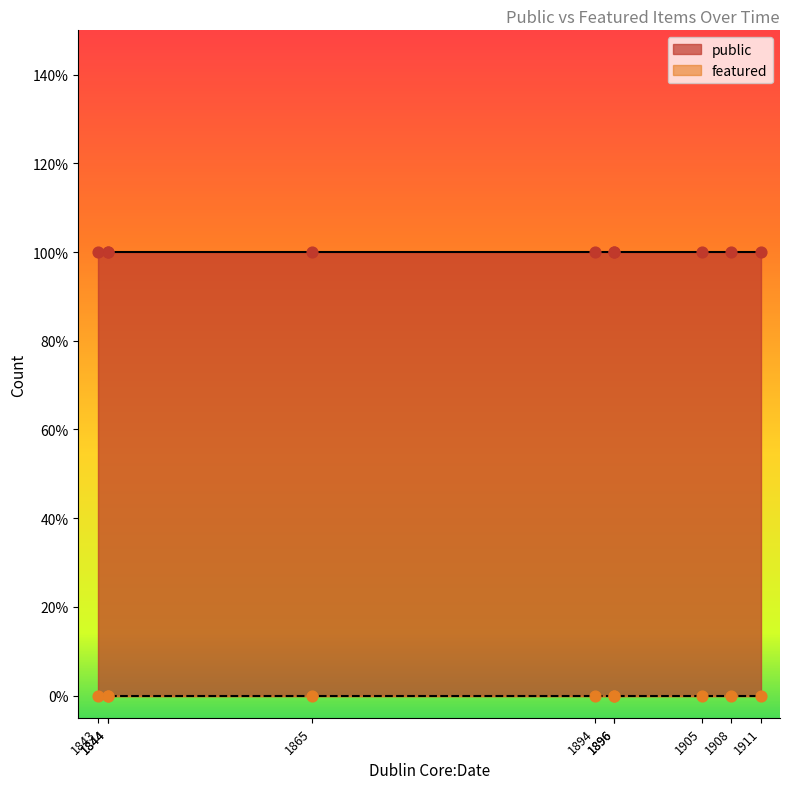

What is the total value across all series at 1905?

1